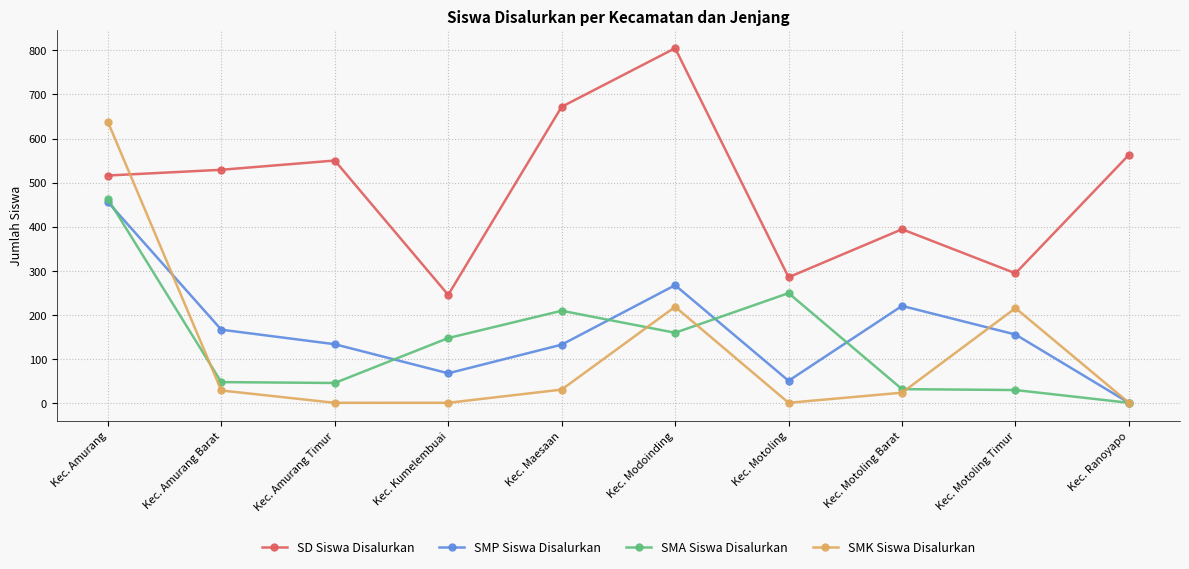

Is it true that SMP Siswa Disalurkan equals 166 at Kec. Amurang Barat?

True